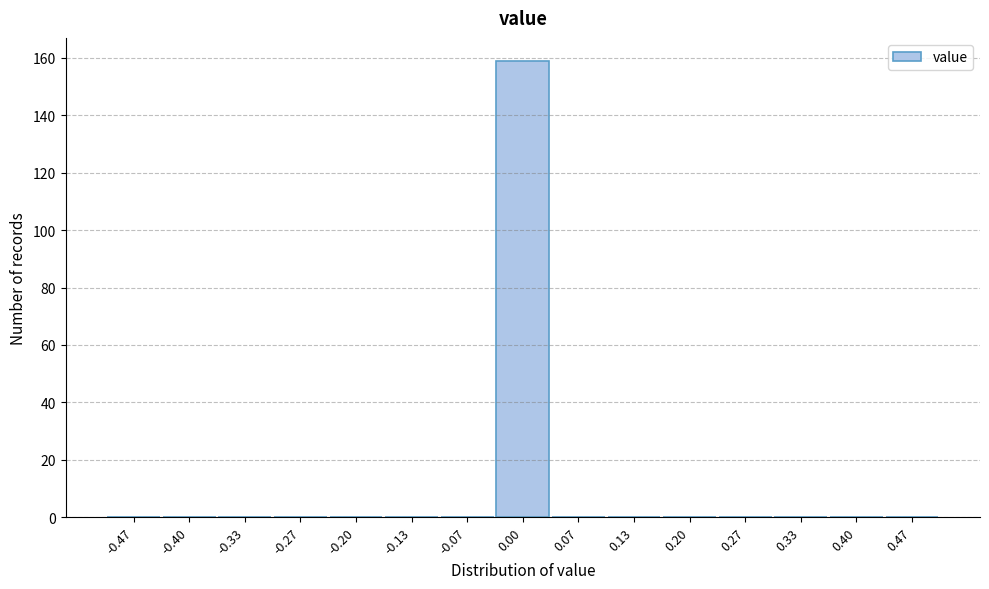

Over which range of the x-axis is the bar tallest?

-0.03 to 0.03